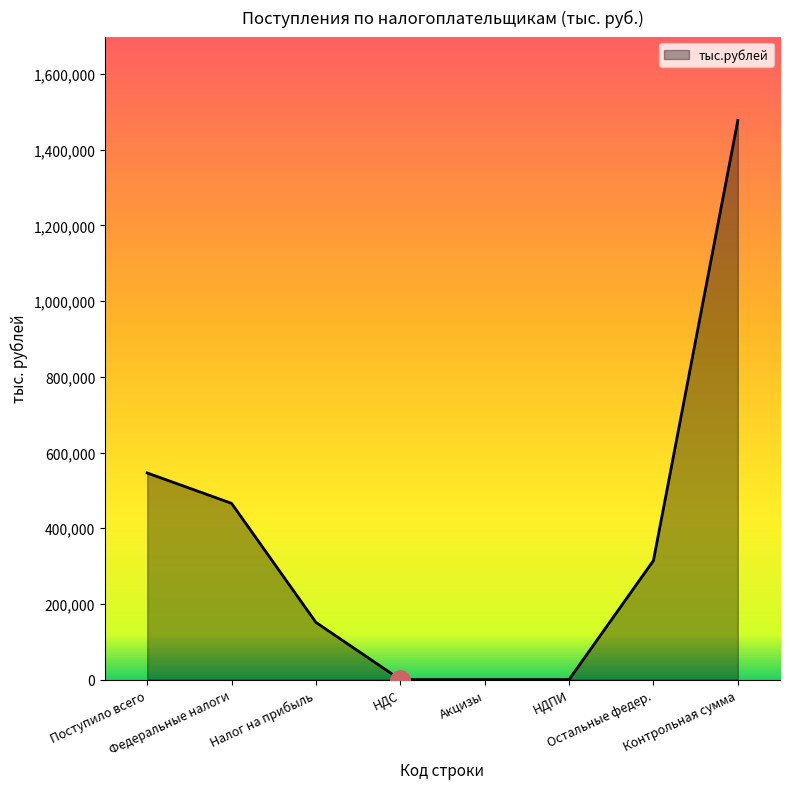

What is the maximum value shown in the chart?

1477372